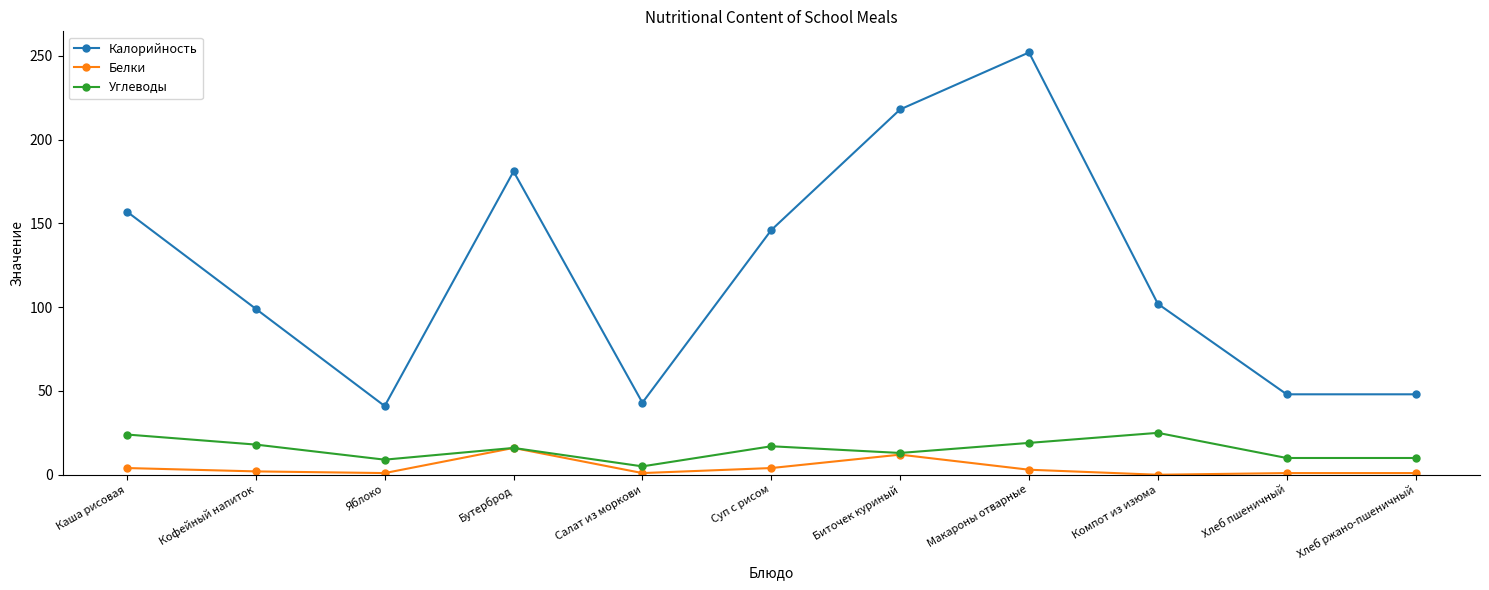

List the series in order of their peak value, highest first.

Калорийность, Углеводы, Белки